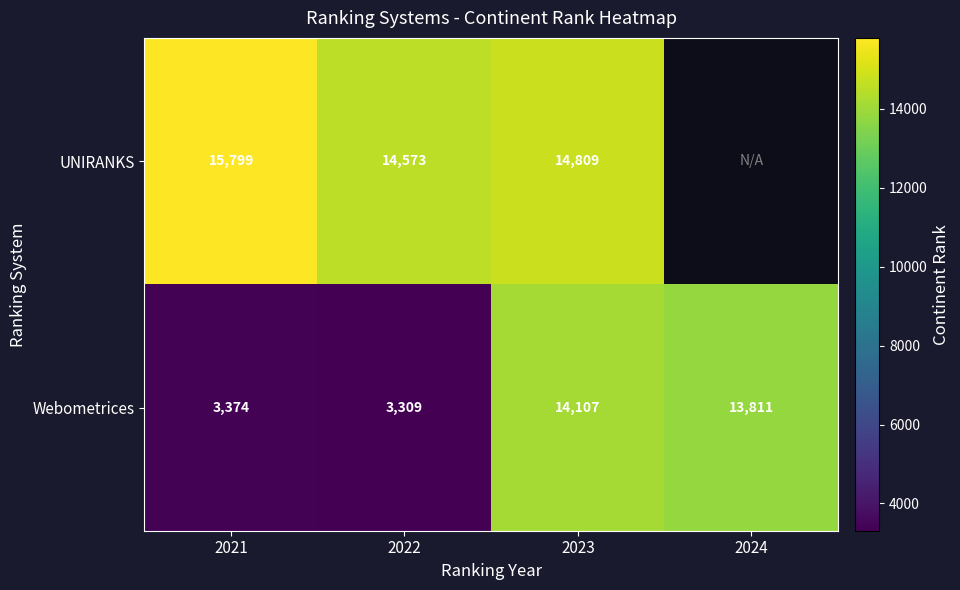

At which label does Webometrices first exceed 13811?

2023